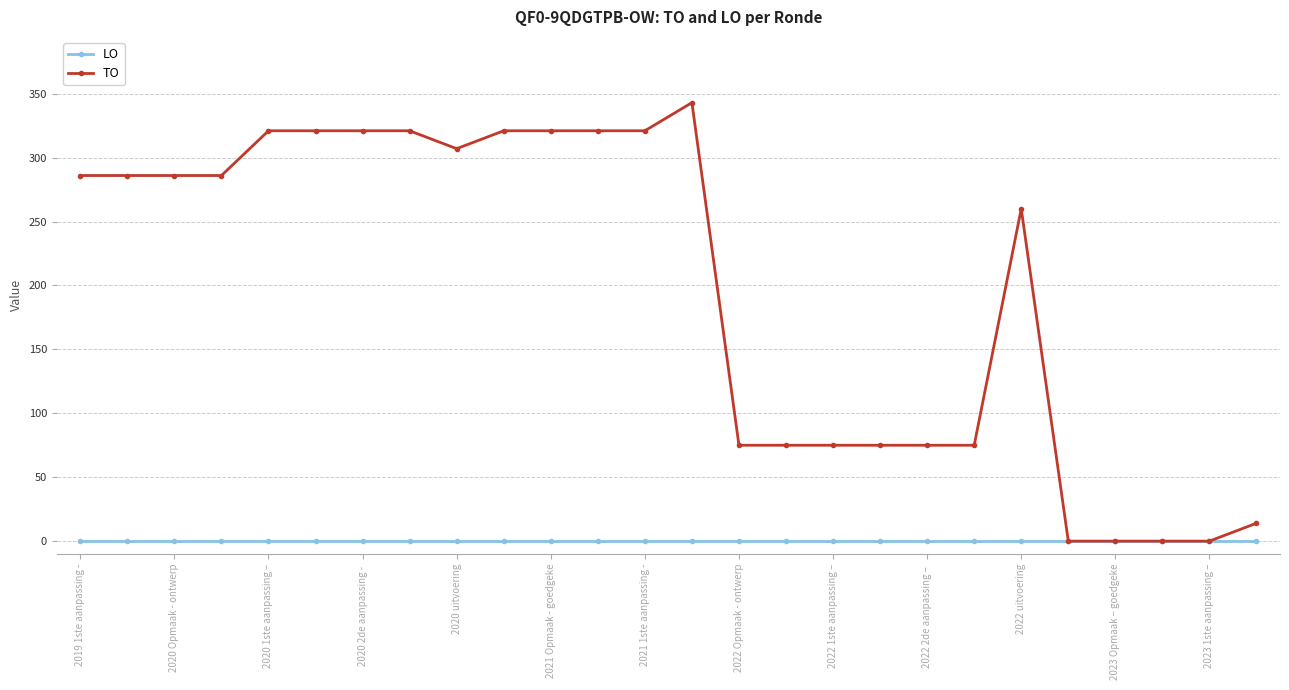

At how many categories does at least one series exceed 88?

15